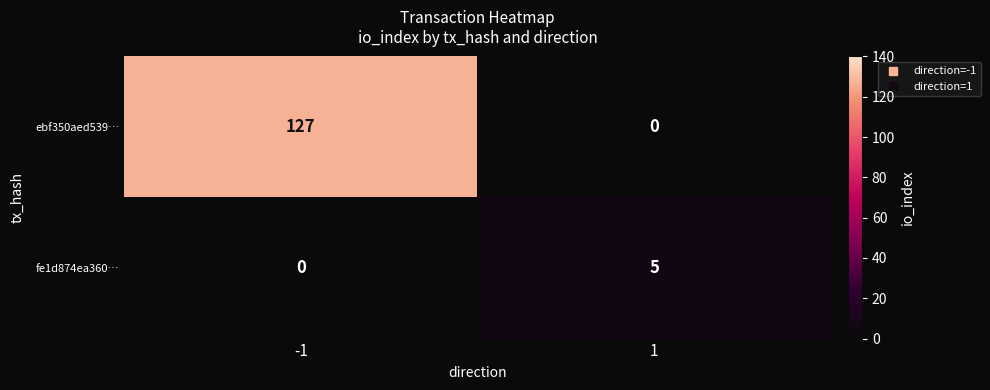

How many distinct data groups are displayed?

2